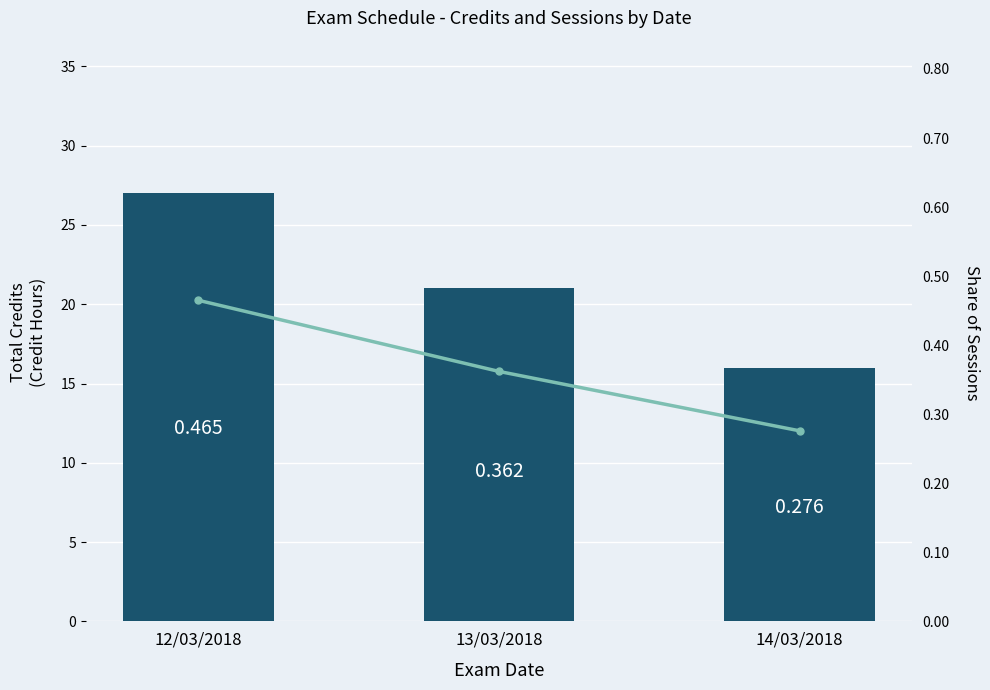

Which label corresponds to the smallest value in the chart?

14/03/2018